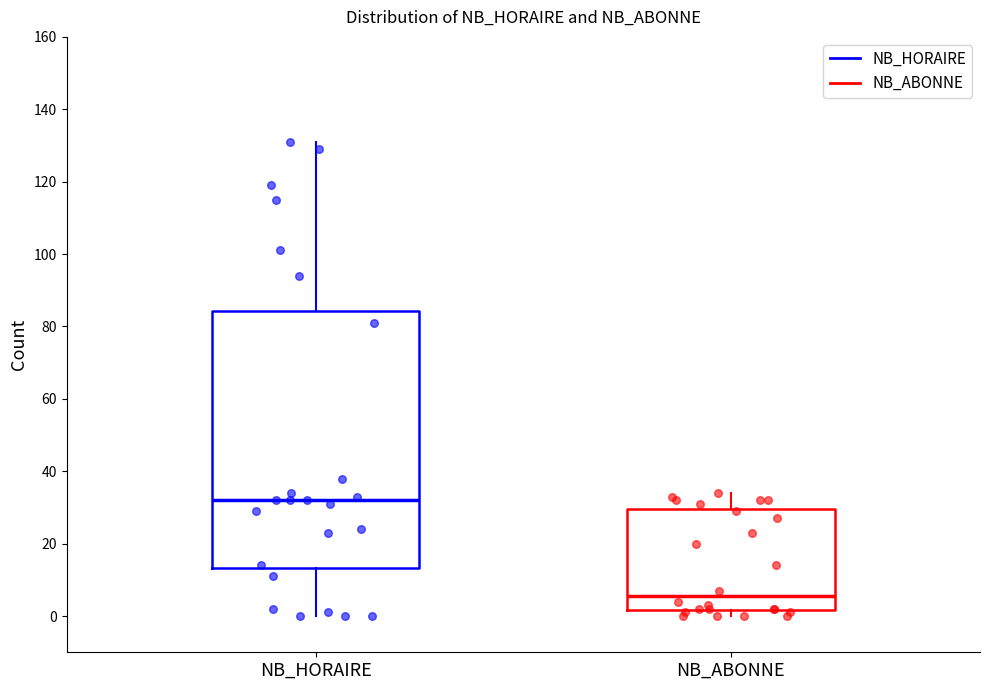

Where is the lower edge of the box for NB_HORAIRE on the y-axis? The values are not printed on the chart, so give them approximately, as read against the axis.

14